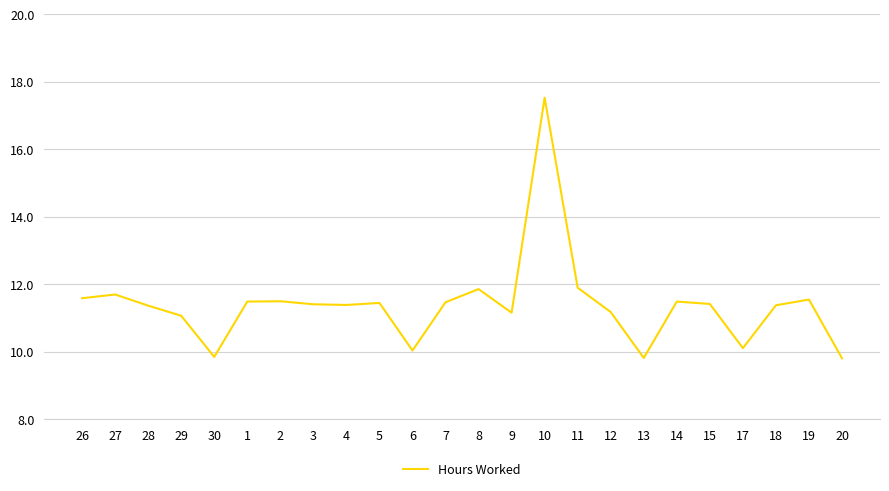

Approximately how many times larger is the value at 9 compared to 1?

1.0